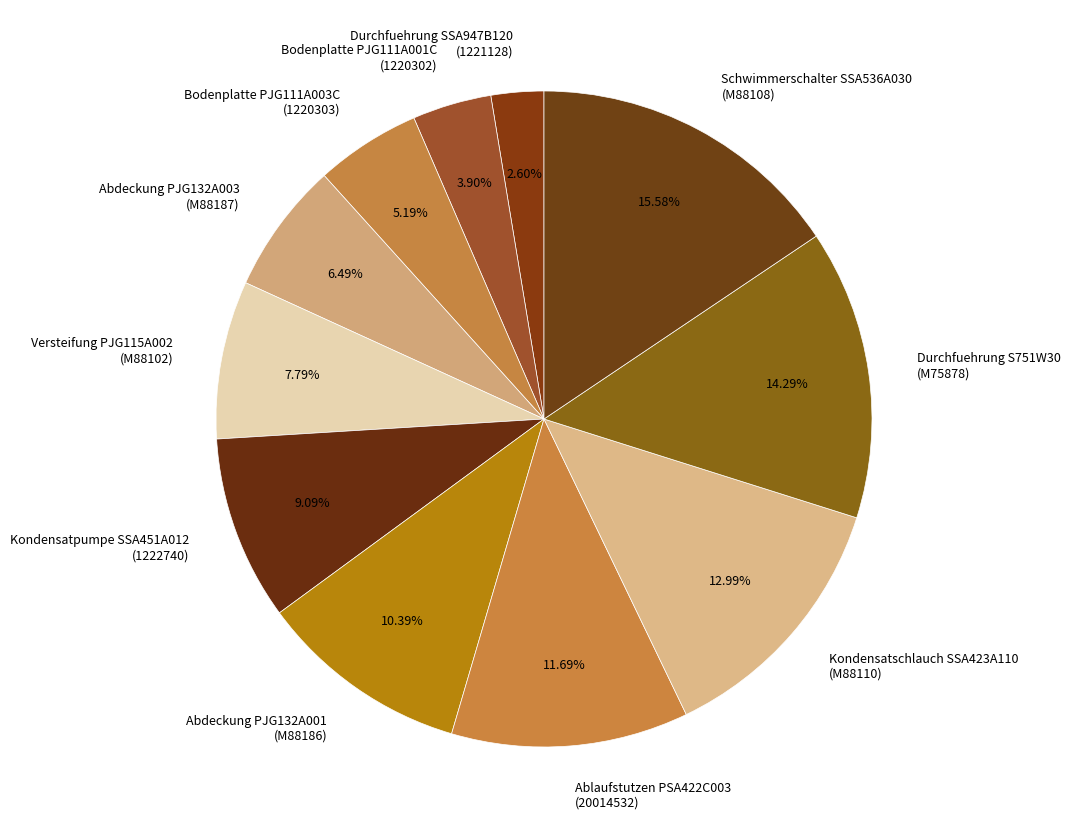

Does any single category account for the majority?

No